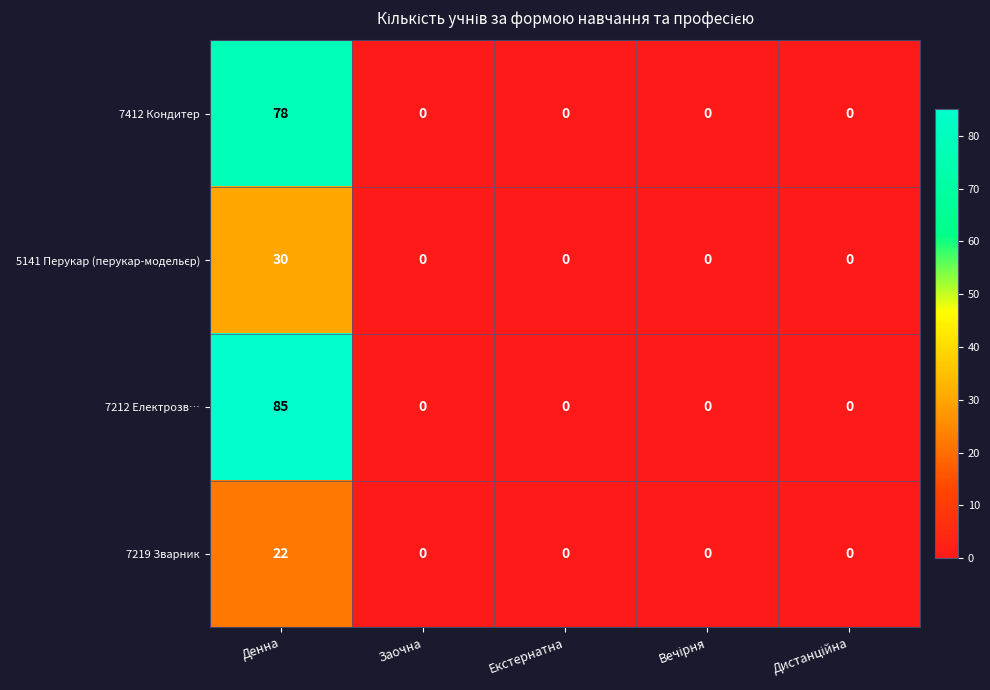

Which series has the widest spread of values?

7212 Електрозв…